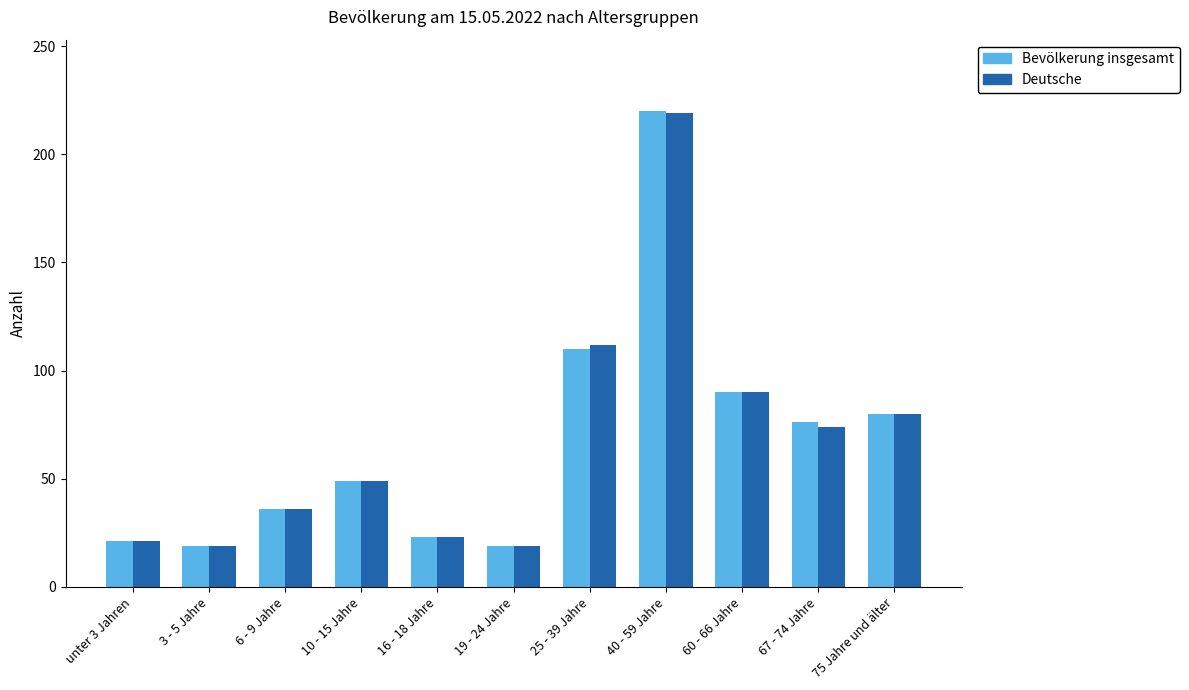

What is the highest value of the Bevölkerung insgesamt series?

220